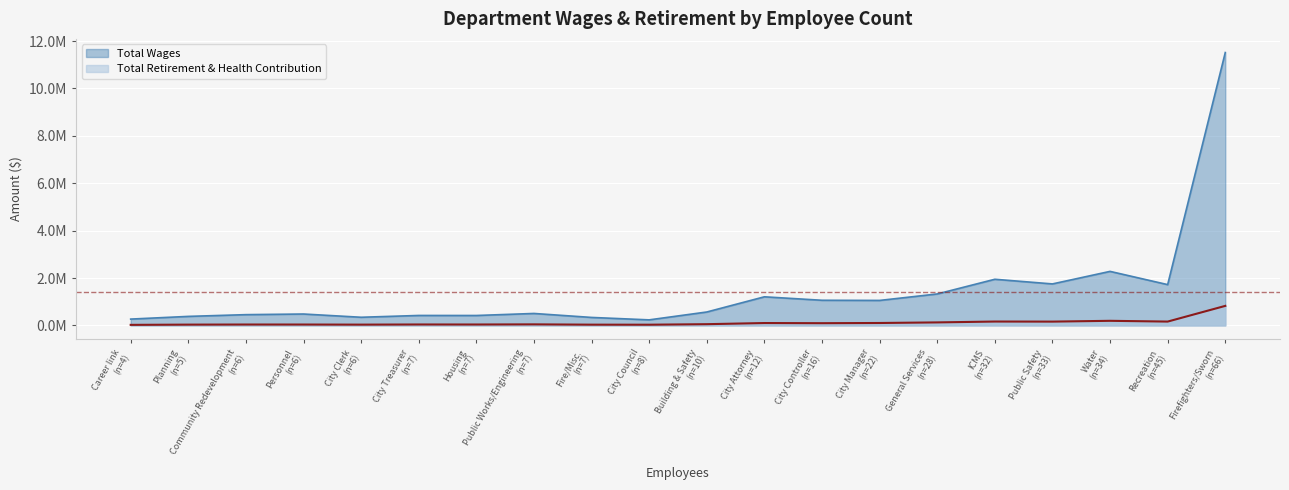

What is the smallest value displayed?

23042